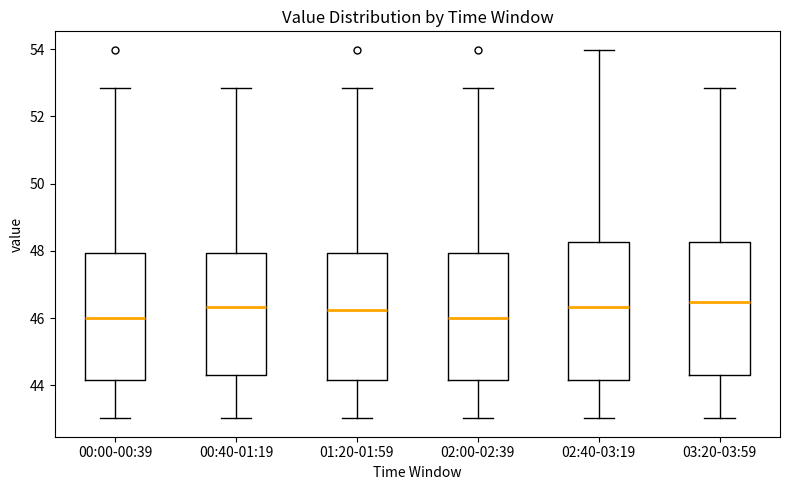

Reading left to right, transcribe this box plot: for each box, give where its median line is, the range the box spans, and where its two whiskers end, as read against the y-axis. The values are not printed on the chart, so give them approximately, as read against the axis.

00:00-00:39: median 46.0, box 44.2 to 48.0, whiskers 43.0 to 52.8
00:40-01:19: median 46.4, box 44.4 to 48.0, whiskers 43.0 to 52.8
01:20-01:59: median 46.2, box 44.2 to 48.0, whiskers 43.0 to 52.8
02:00-02:39: median 46.0, box 44.2 to 48.0, whiskers 43.0 to 52.8
02:40-03:19: median 46.4, box 44.2 to 48.2, whiskers 43.0 to 54.0
03:20-03:59: median 46.4, box 44.4 to 48.2, whiskers 43.0 to 52.8